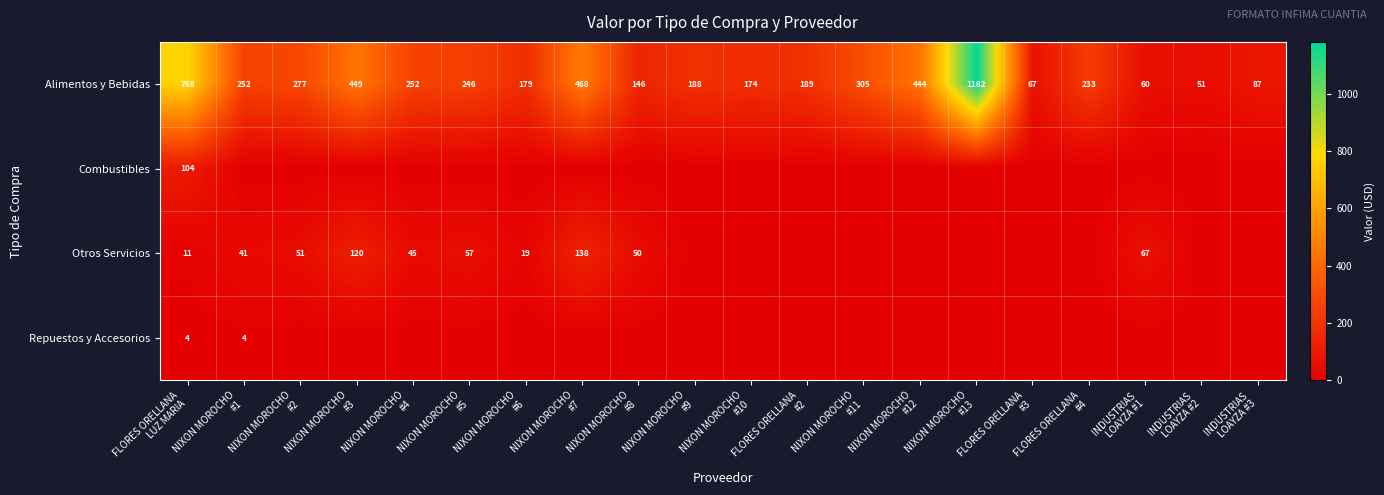

At which category is the sum across all series the highest?

NIXON MOROCHO
#13